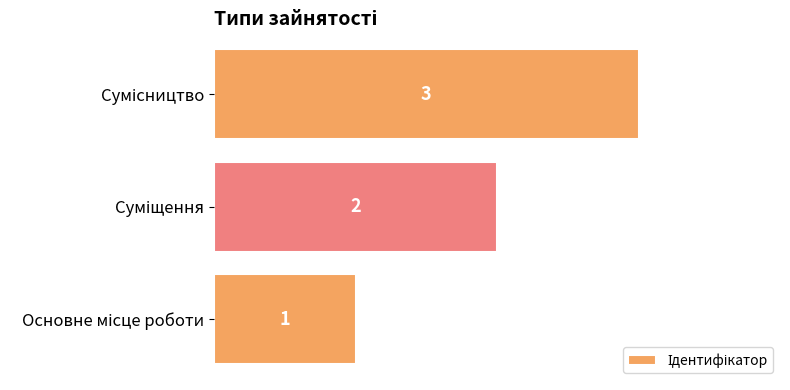

What is the maximum value shown in the chart?

3